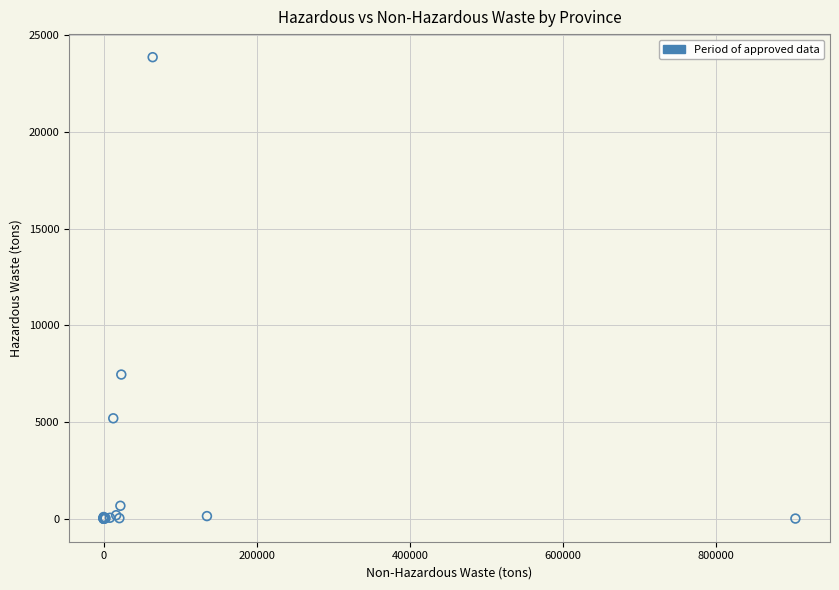

What Y value in the scatter plot is closest to 11933?

7453.2